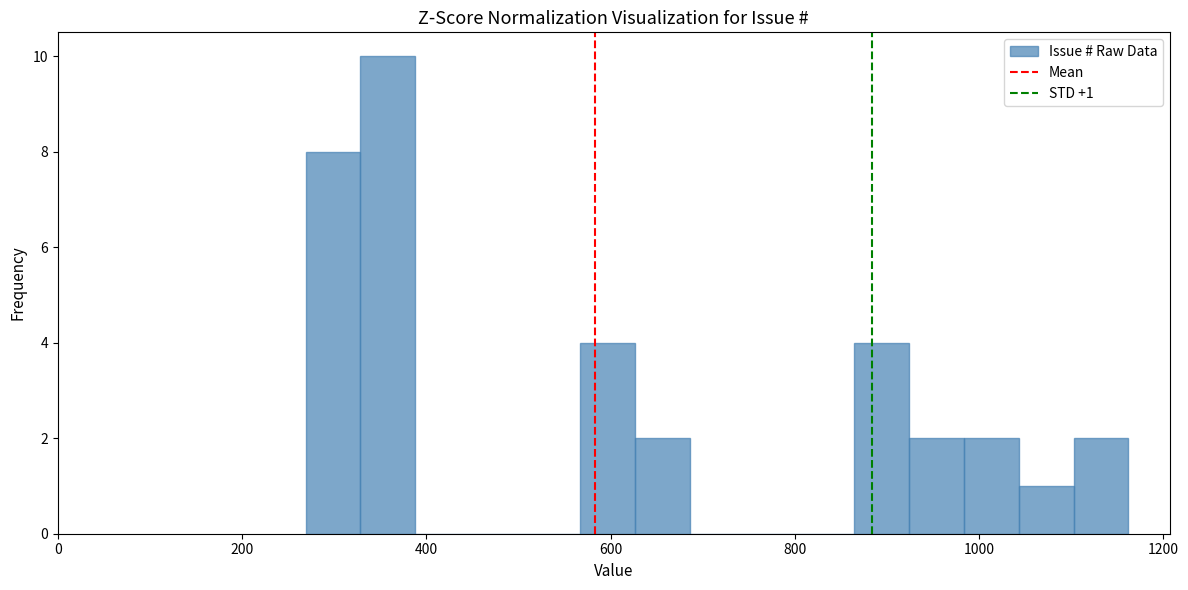

Around what value on the x-axis is the tallest bar? Give the approximate position of its centre, as read against the axis.

360